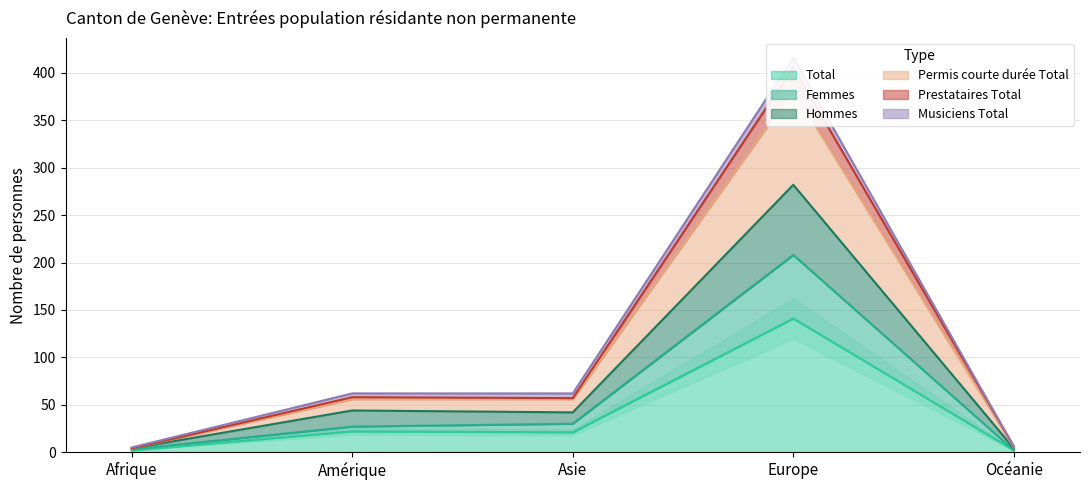

At which label does Permis courte durée Total reach its minimum?

Afrique